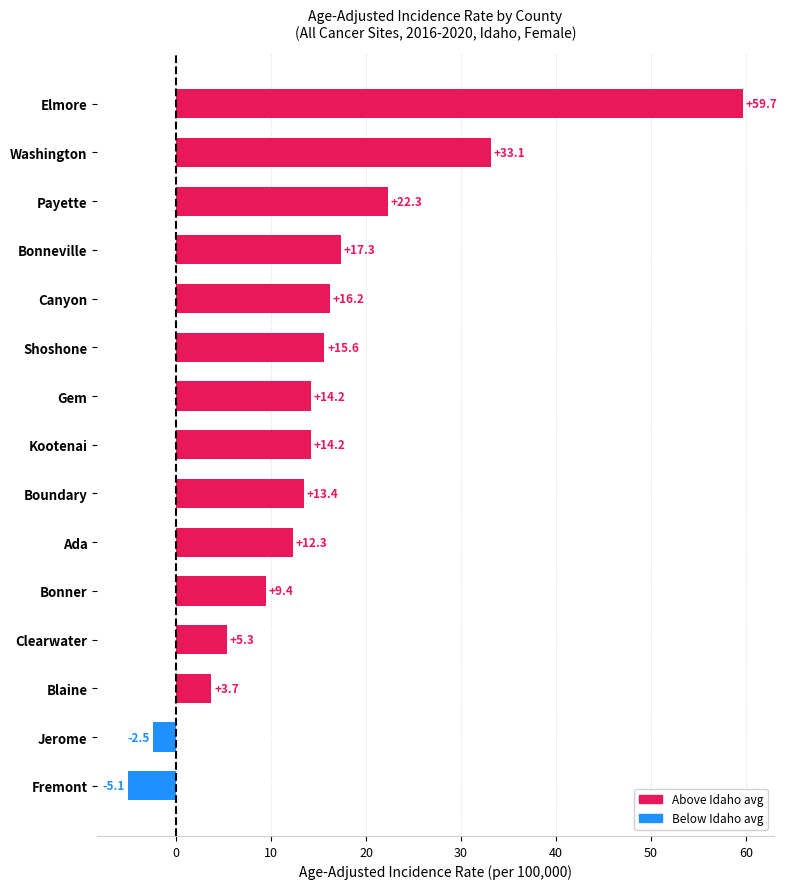

What is the label of the 1st bar from the top?

Elmore